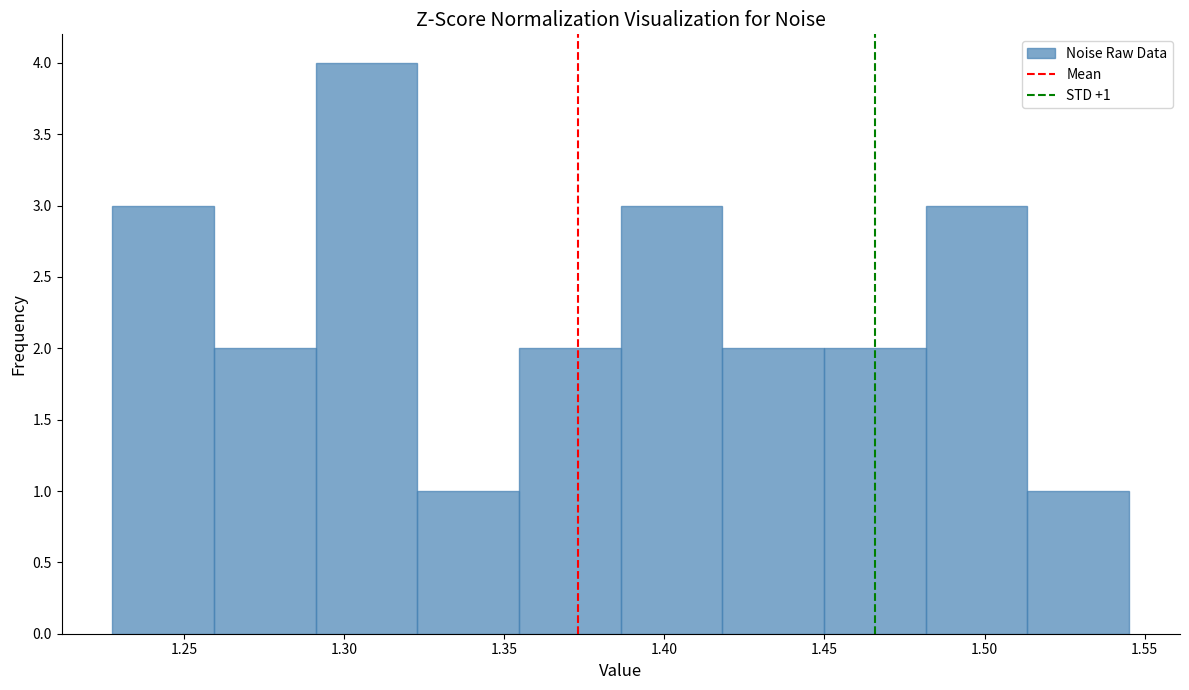

Which range on the x-axis has the tallest bar?

1.290 to 1.325